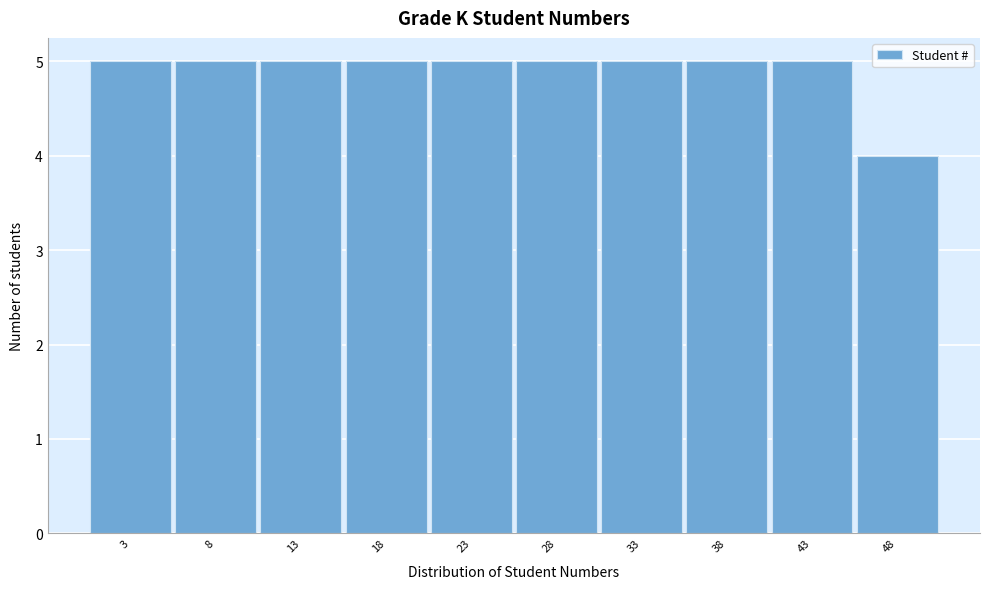

Reading left to right, transcribe this chart: for each bar, give the range it covers on the x-axis and its height. The values are not printed on the chart, so give them approximately, as read against the axis.

0.5 to 5.5: 5
5.5 to 10.5: 5
10.5 to 15.5: 5
15.5 to 20.5: 5
20.5 to 25.5: 5
25.5 to 30.5: 5
30.5 to 35.5: 5
35.5 to 40.5: 5
40.5 to 45.5: 5
45.5 to 50.5: 4